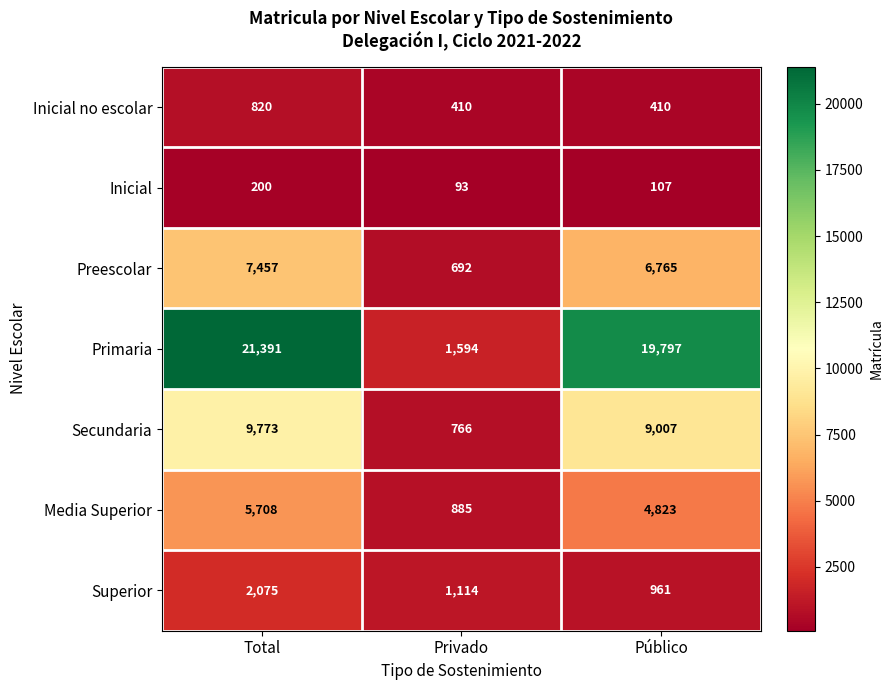

Reading left to right, list all the values displayed in this chart.

Inicial no escolar: Total=820	Privado=410	Público=410
Inicial: Total=200	Privado=93	Público=107
Preescolar: Total=7457	Privado=692	Público=6765
Primaria: Total=21391	Privado=1594	Público=19797
Secundaria: Total=9773	Privado=766	Público=9007
Media Superior: Total=5708	Privado=885	Público=4823
Superior: Total=2075	Privado=1114	Público=961